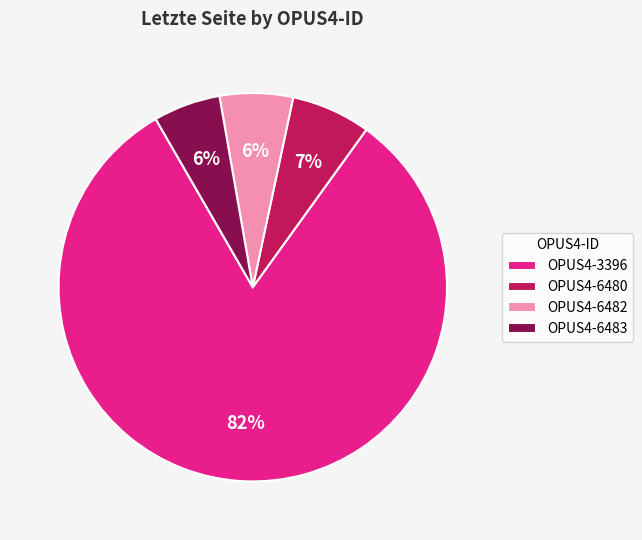

Which slice is the largest?

OPUS4-3396